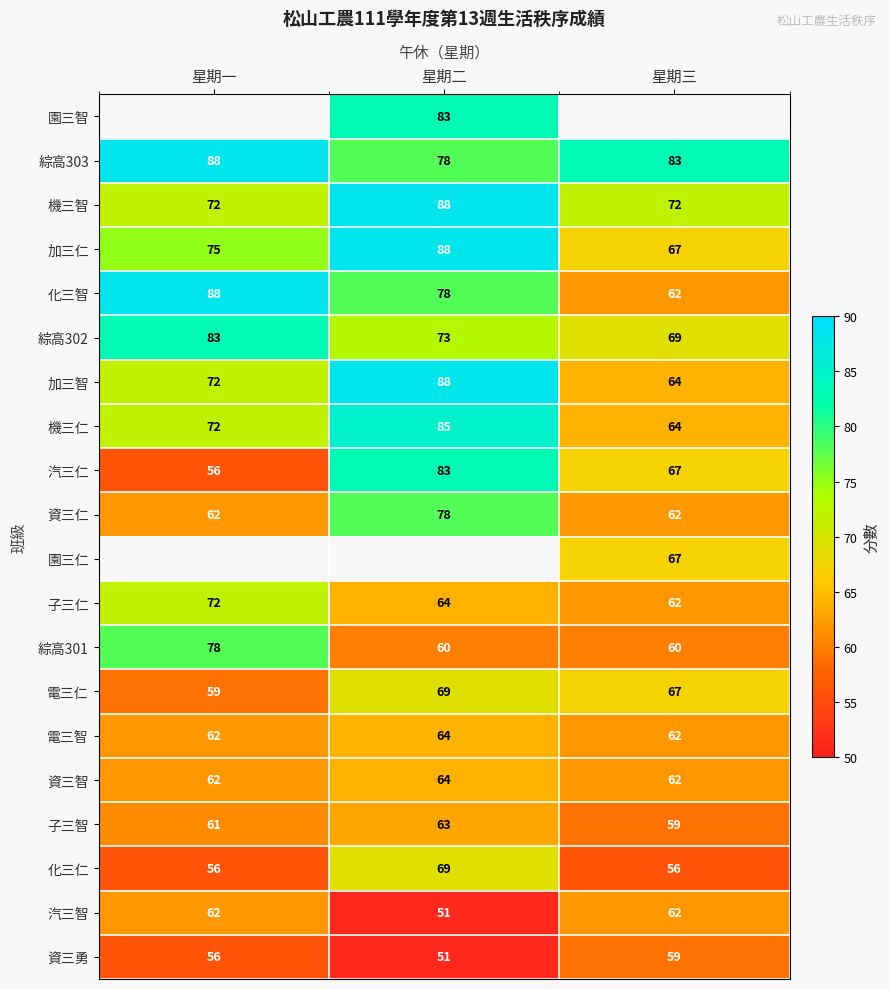

What is the approximate value of 電三仁 at 星期一?

59